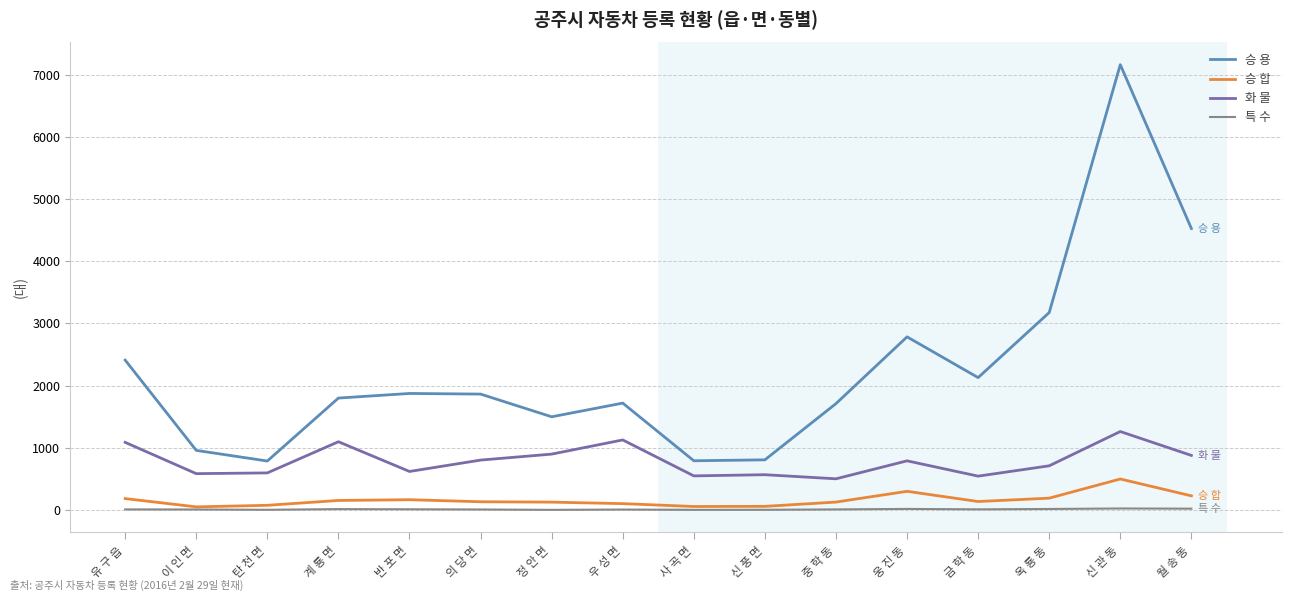

How many values in the 특 수 series are below 9?

7